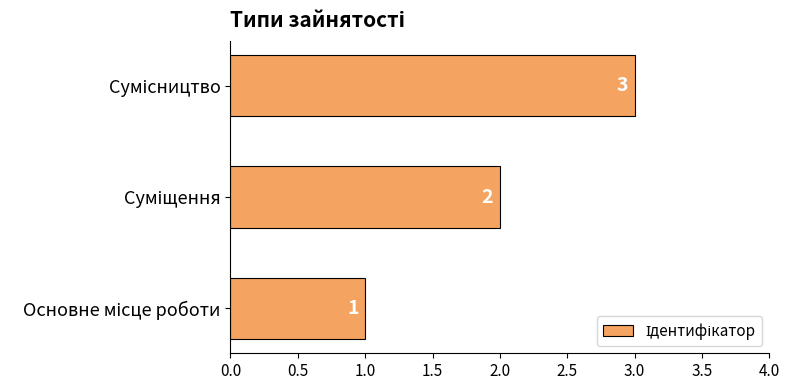

Does the chart contain any negative values?

No